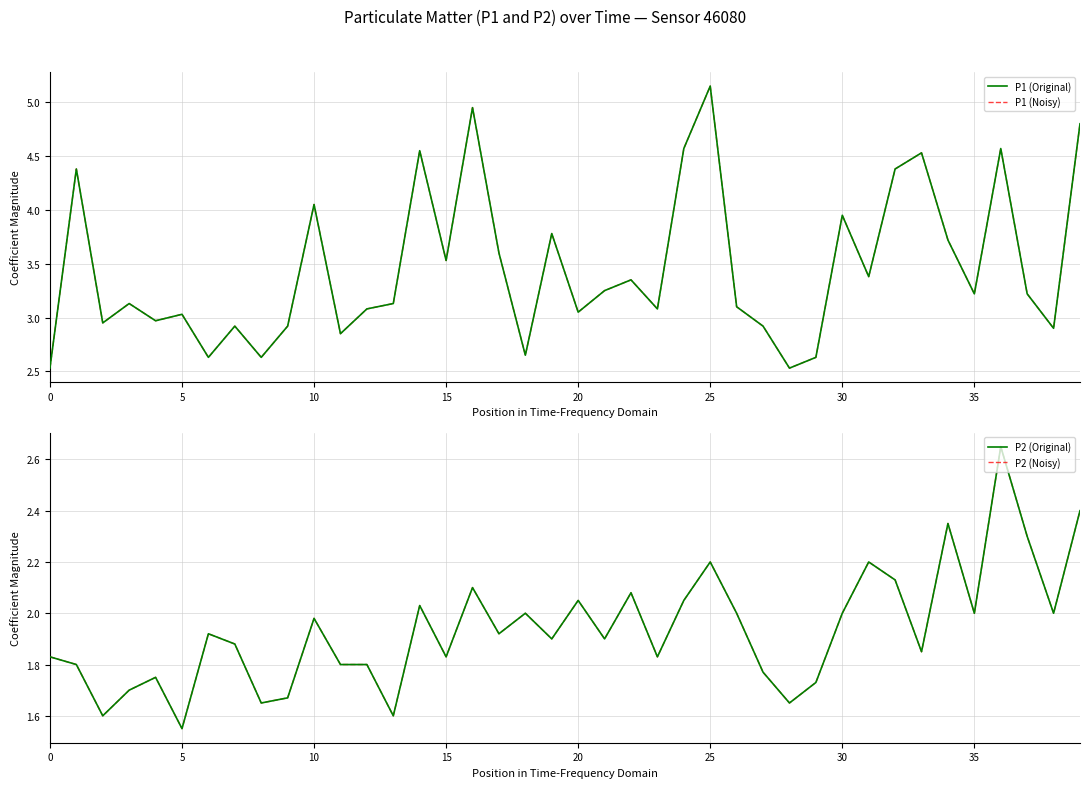

How many lines are shown in the chart?

4